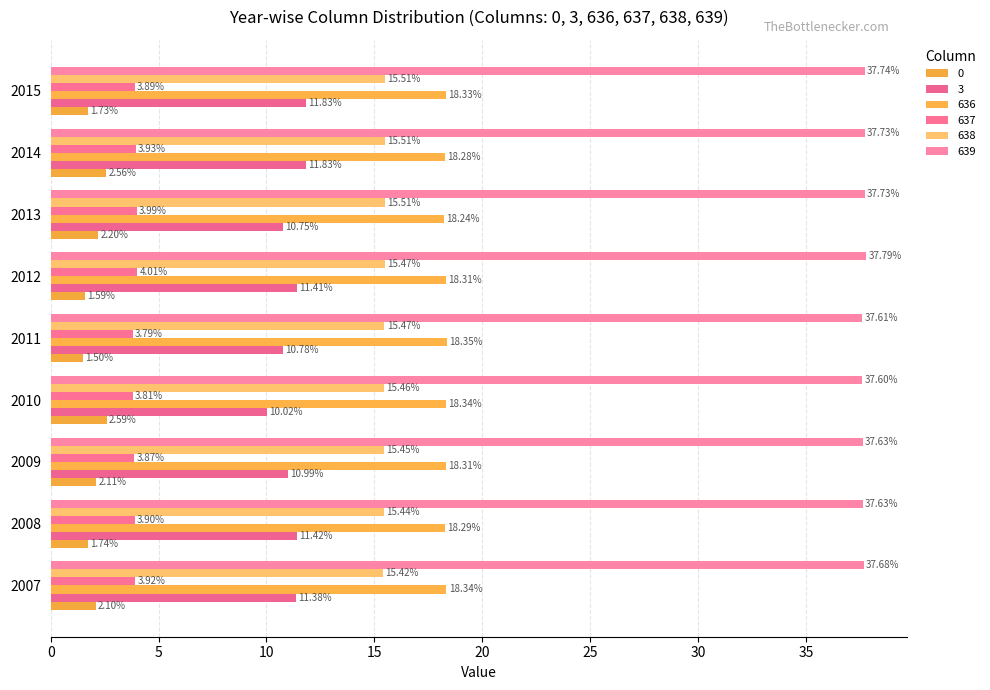

True or false: 0 has a value of 3.1 at 2009.

False